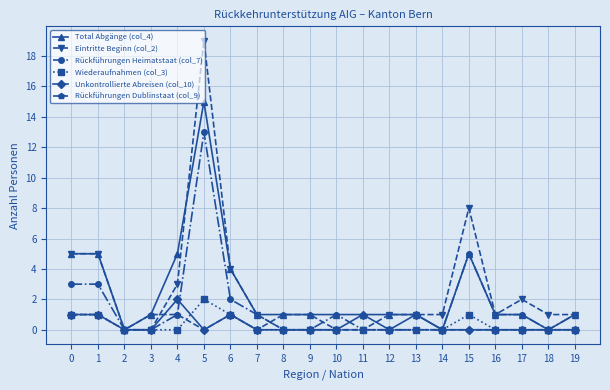

What is the difference between the highest and lowest values at 15?

8